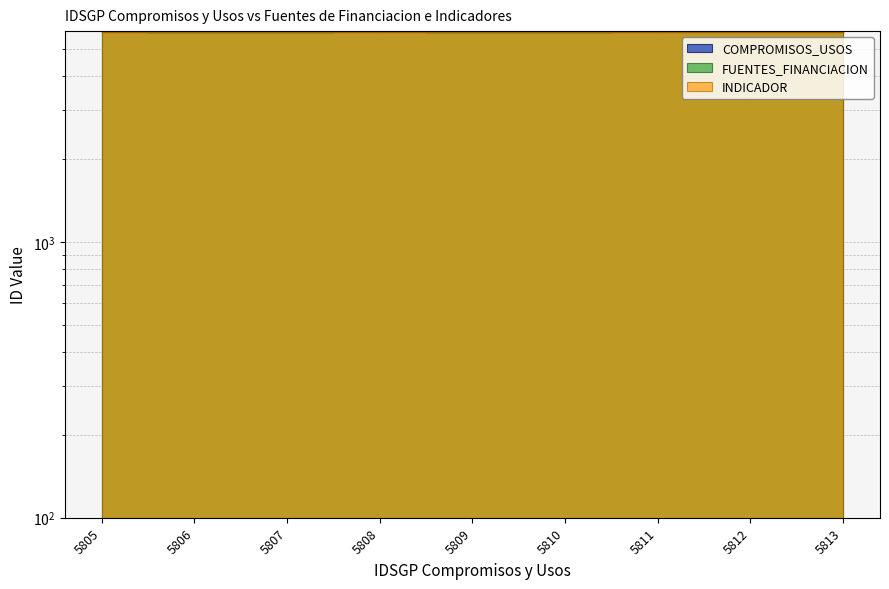

List the series in order of their peak value, highest first.

COMPROMISOS_USOS, FUENTES_FINANCIACION, INDICADOR